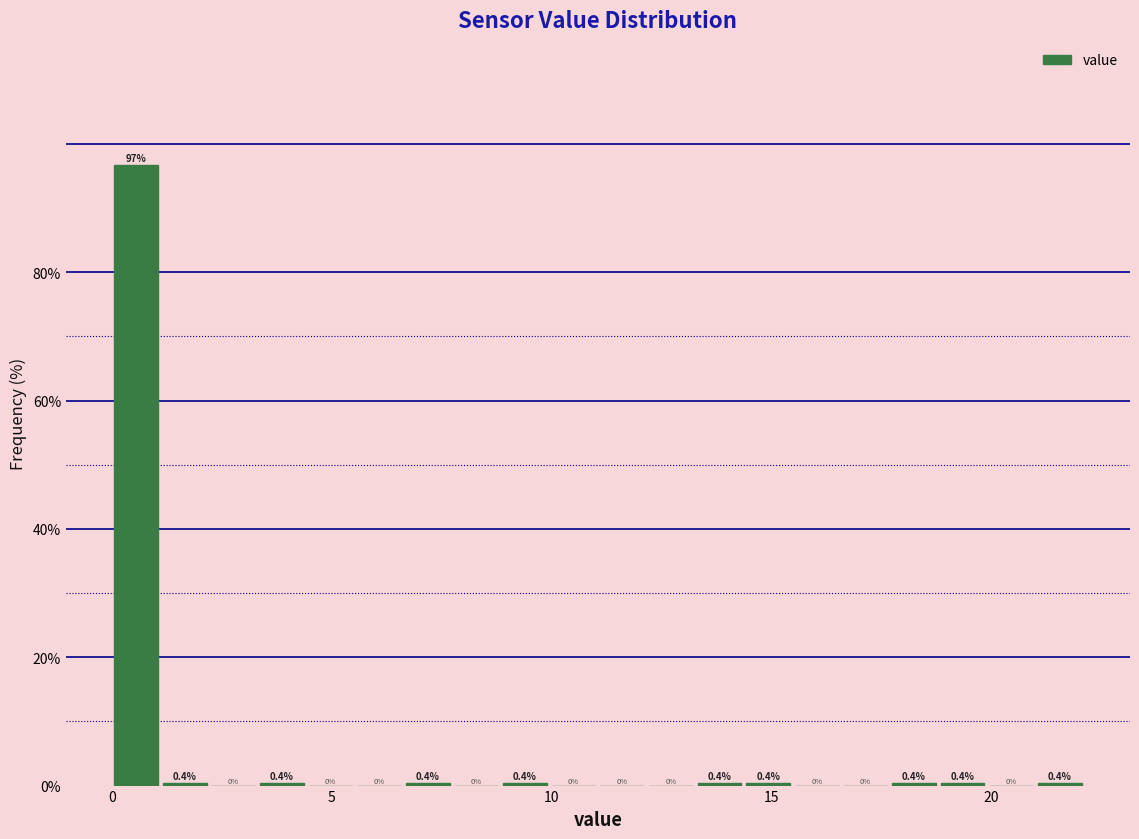

Read against the x-axis, roughly where is the centre of the tallest bar?

0.5